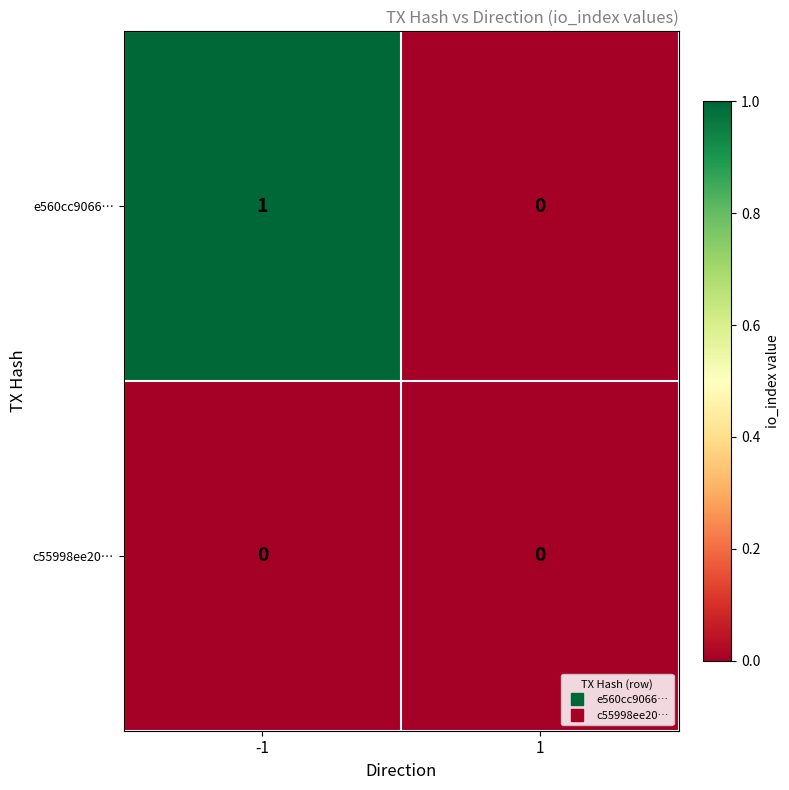

Which series has the largest total across all categories?

e560cc9066…